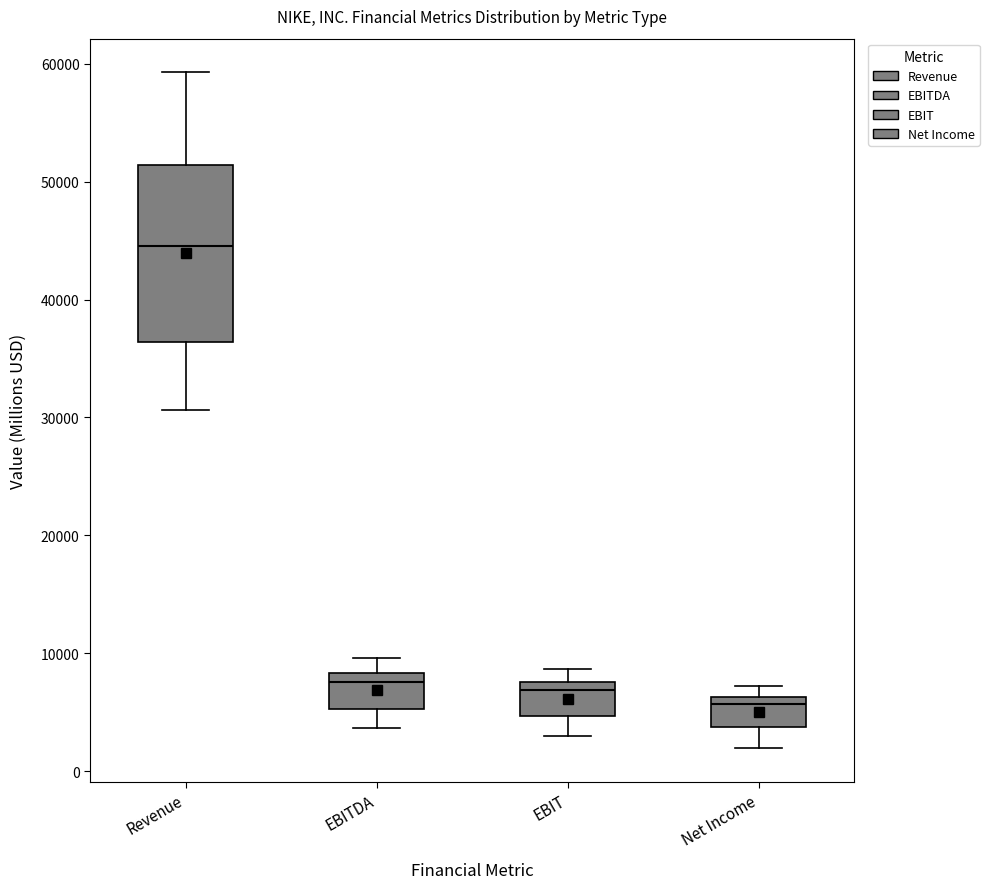

Reading left to right, read every box against the y-axis: the position of its median line, the range the box covers, and the ends of its whiskers. The values are not printed on the chart, so give them approximately, as read against the axis.

Revenue: median 45000, box 36000 to 51000, whiskers 31000 to 59000
EBITDA: median 8000 (just below the box's upper edge), box 5000 to 8000, whiskers 4000 to 10000
EBIT: median 7000, box 5000 to 8000, whiskers 3000 to 9000
Net Income: median 6000 (just below the box's upper edge), box 4000 to 6000, whiskers 2000 to 7000